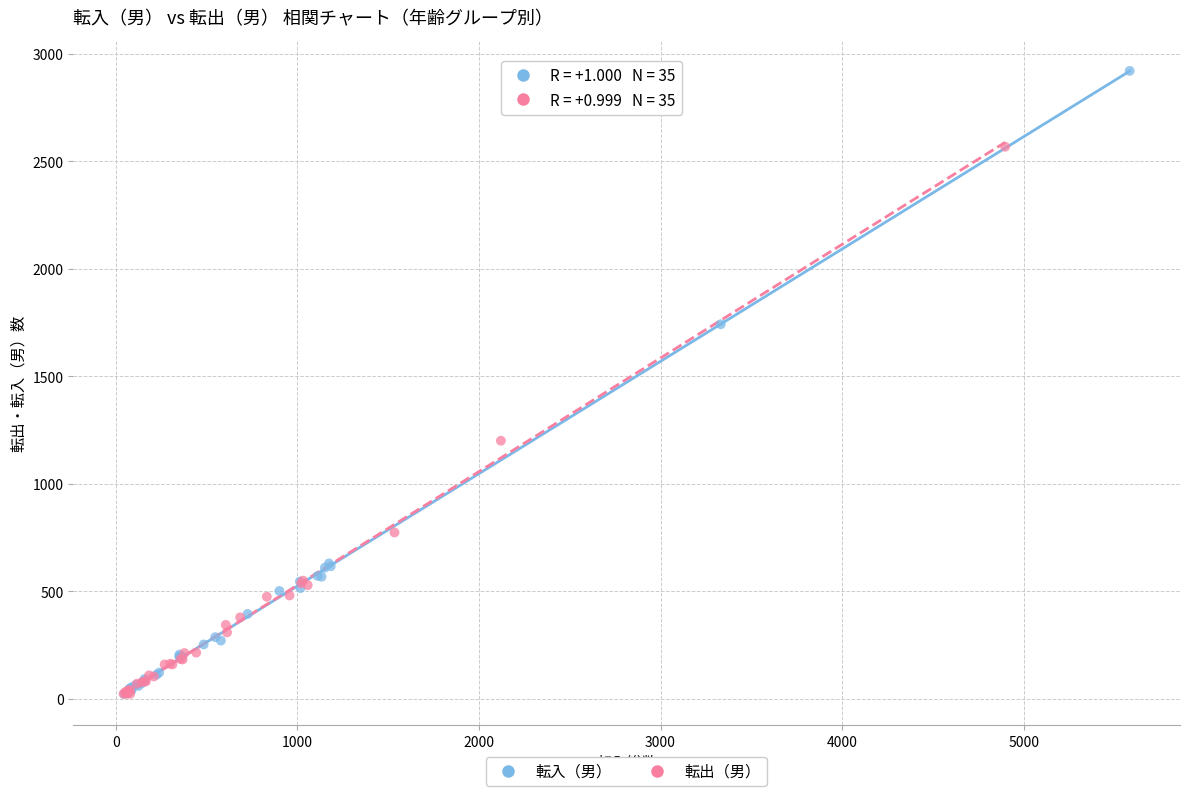

Which series has the widest spread of Y values?

転入（男）